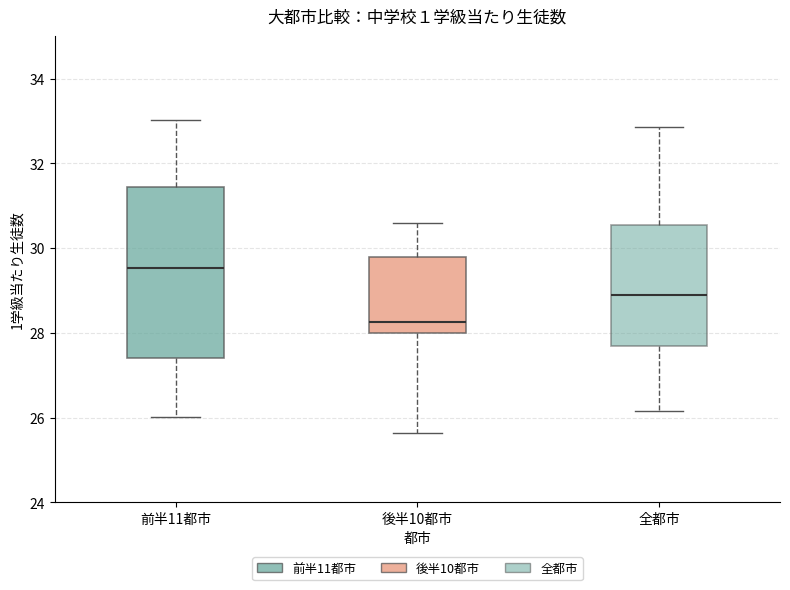

Reading left to right, read every box against the y-axis: the position of its median line, the range the box covers, and the ends of its whiskers. The values are not printed on the chart, so give them approximately, as read against the axis.

前半11都市: median 29.6, box 27.4 to 31.4, whiskers 26.0 to 33.0
後半10都市: median 28.2, box 28.0 to 29.8, whiskers 25.6 to 30.6
全都市: median 28.8, box 27.6 to 30.6, whiskers 26.2 to 32.8